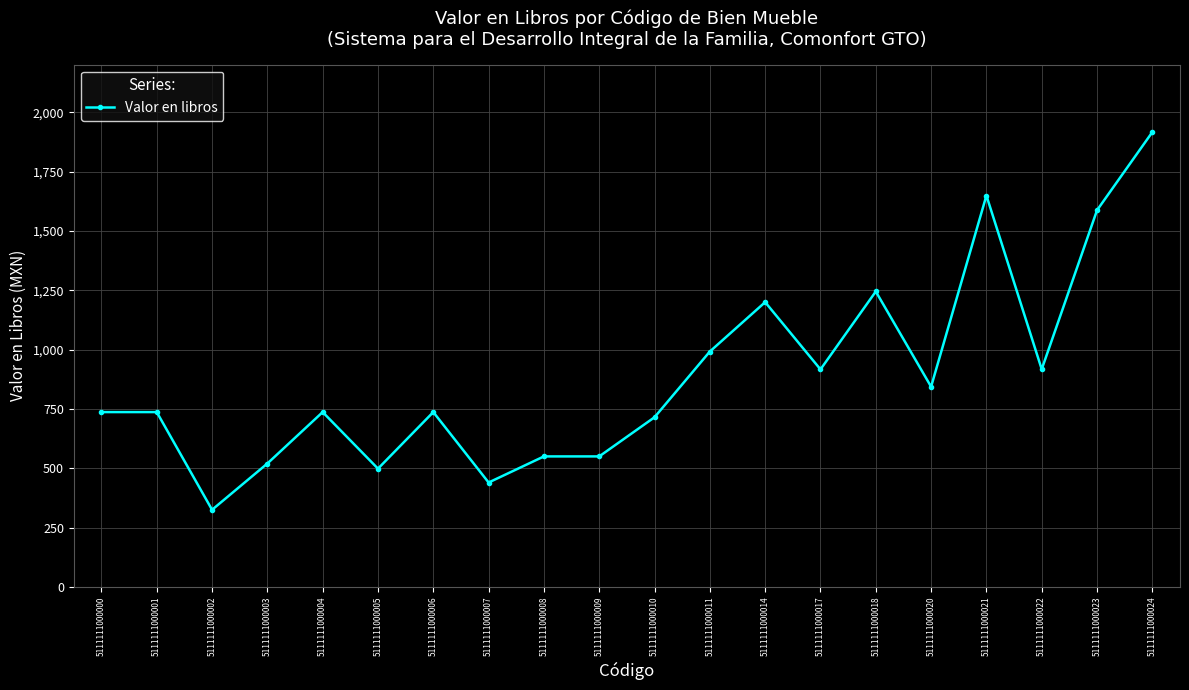

What is the sum of the values at 5111111000005 and 5111111000003?

1017.9